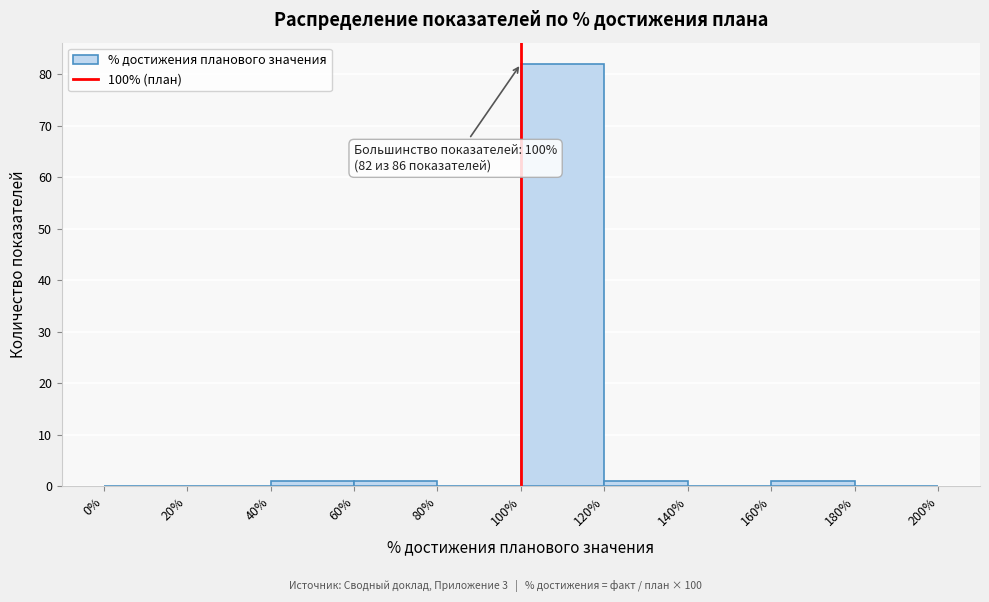

Over which range of the x-axis is the bar tallest?

100% to 120%